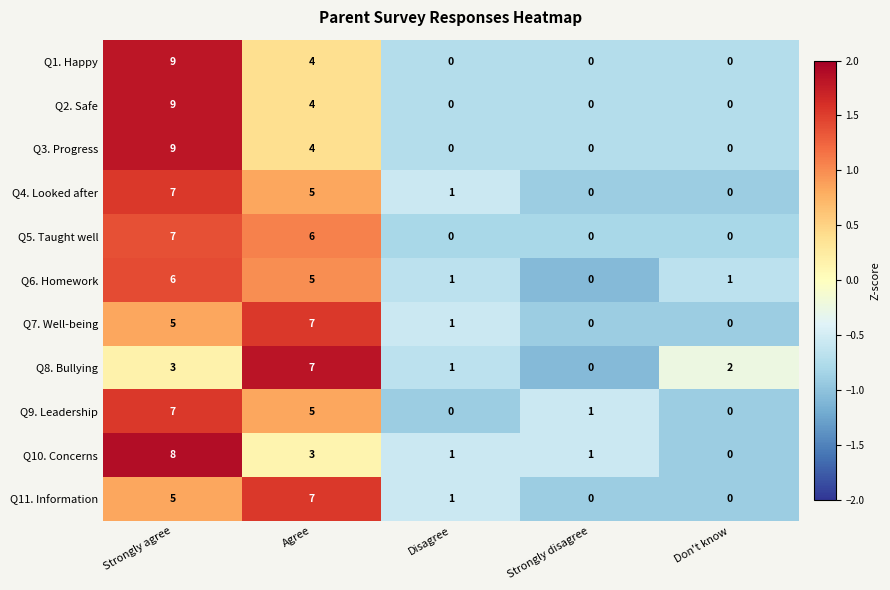

What is the difference between the maximum and minimum values in the Q4. Looked after series?

7